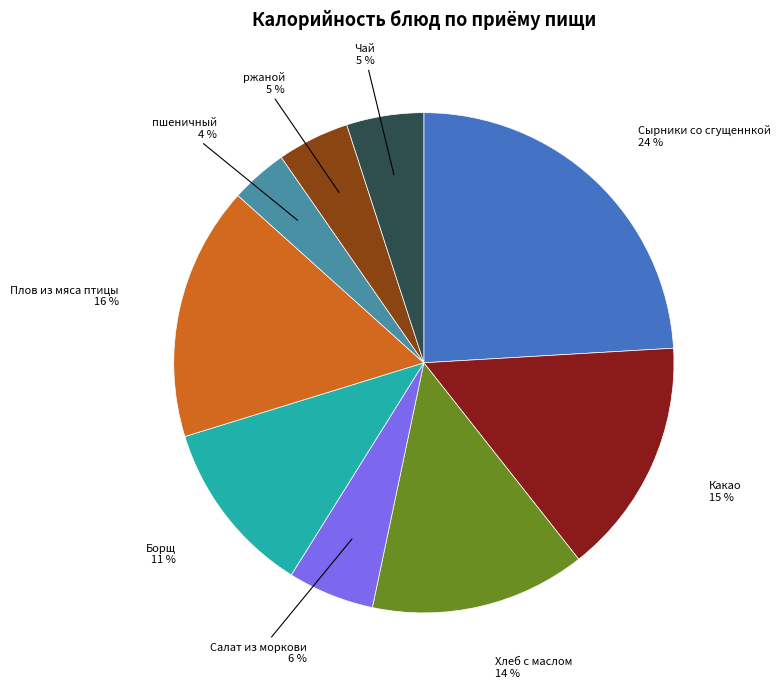

How many segments does this pie chart have?

9